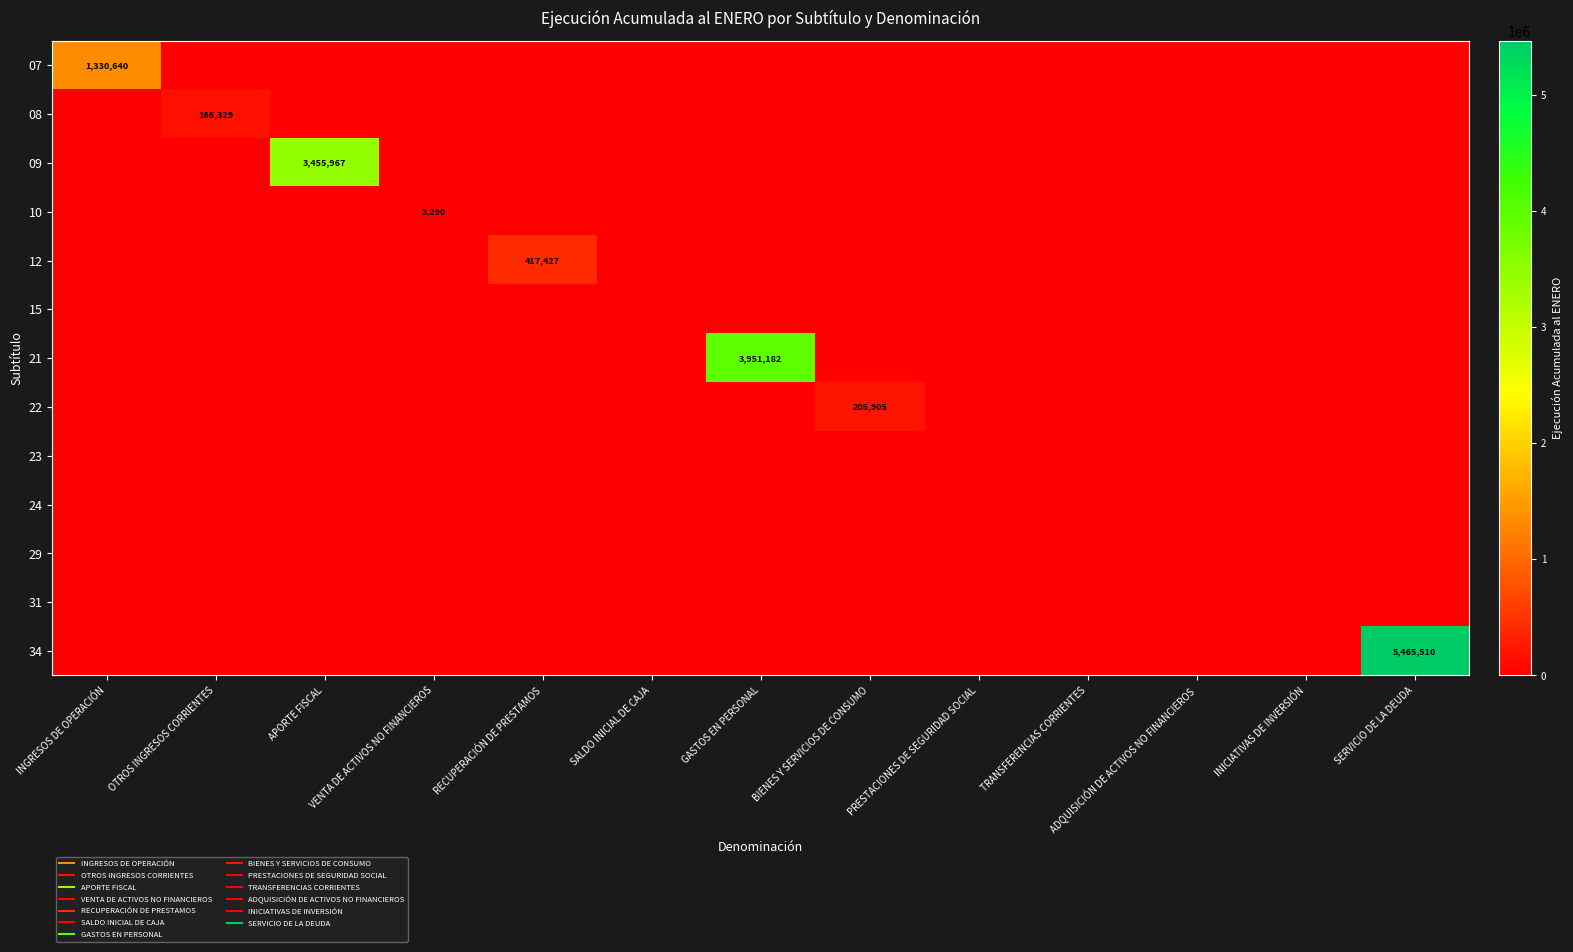

What is the difference between the highest and lowest values at RECUPERACIÓN DE PRESTAMOS?

417427